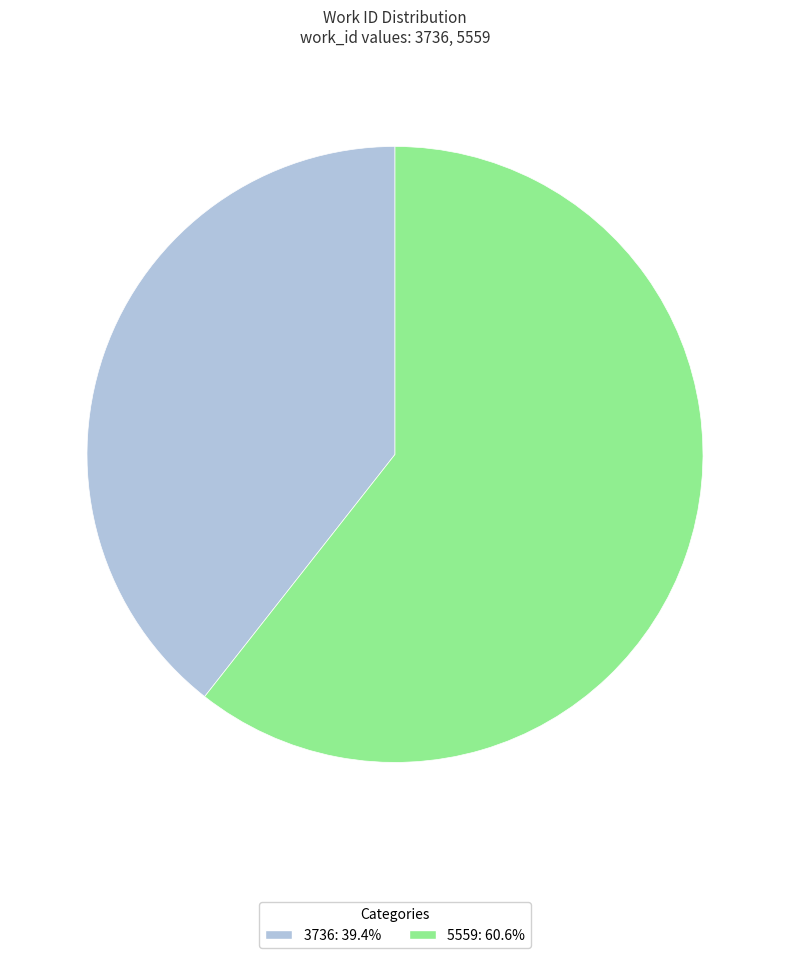

Which category has the biggest portion of the pie?

5559